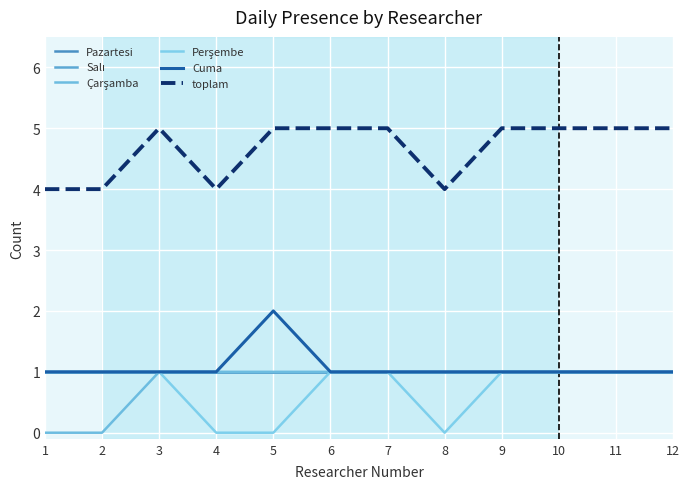

True or false: Salı and Pazartesi cross at least once.

False